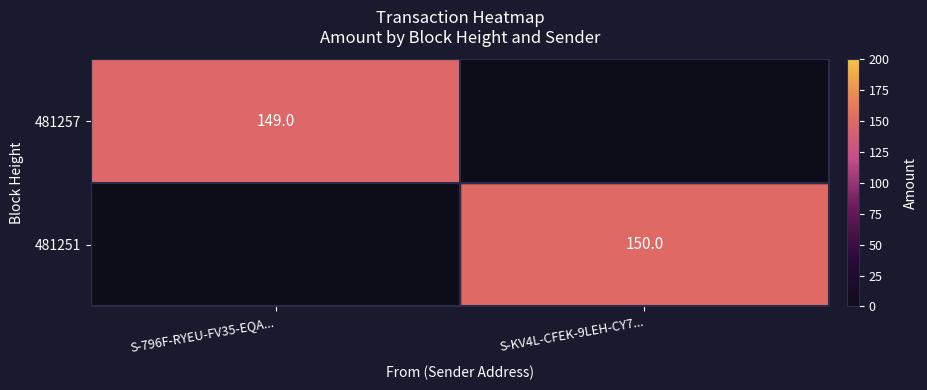

The 481251 series shows 214 at S-KV4L-CFEK-9LEH-CY7.... True or false?

False